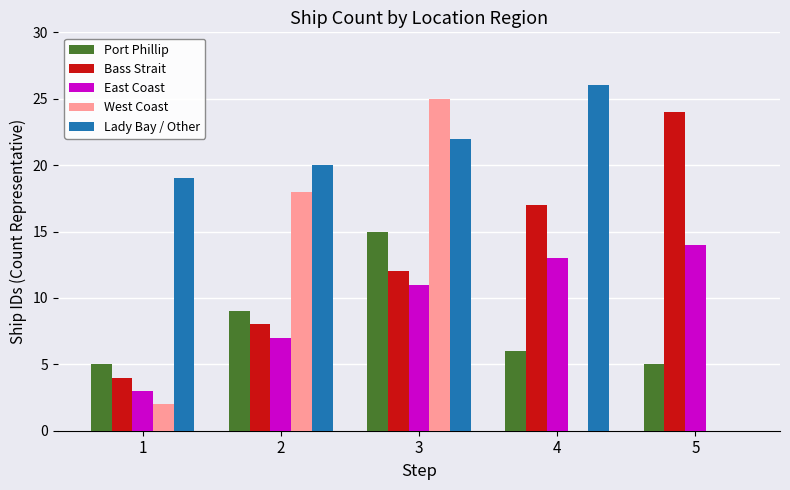

Which series changed the most between 1 and 4?

Bass Strait